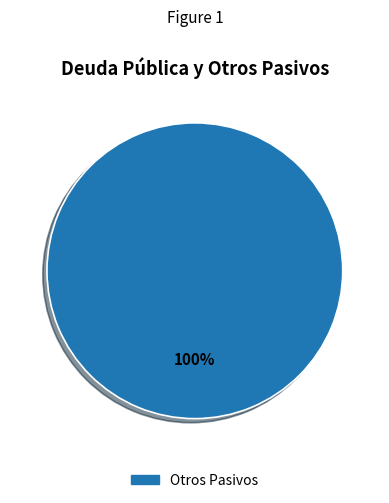

How many segments does this pie chart have?

1